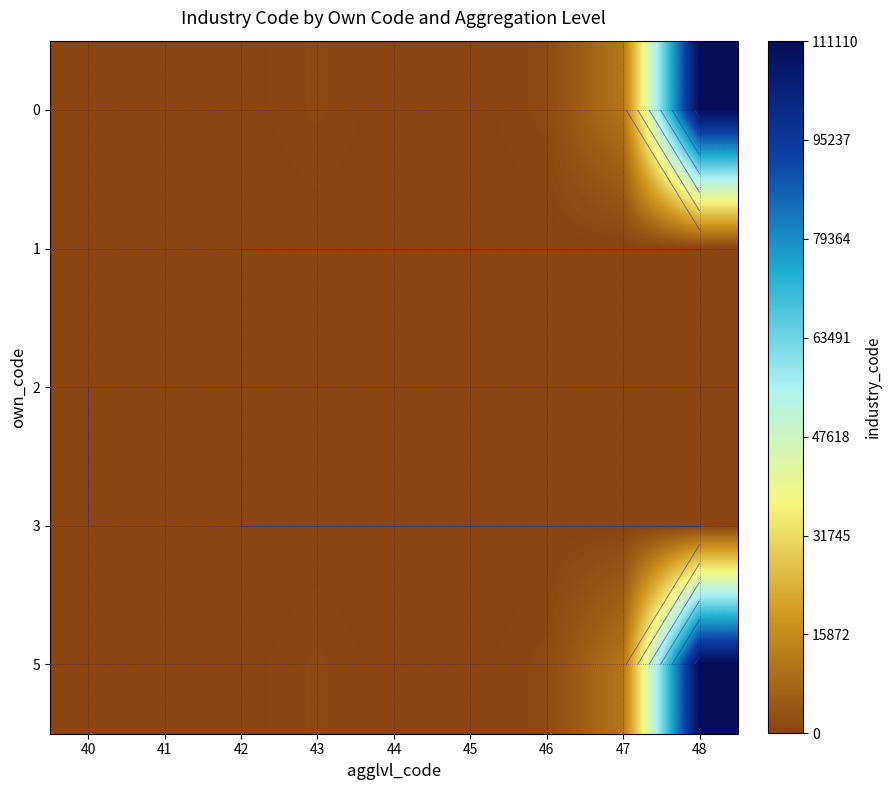

Which category has the lowest value in the 5 series?

40